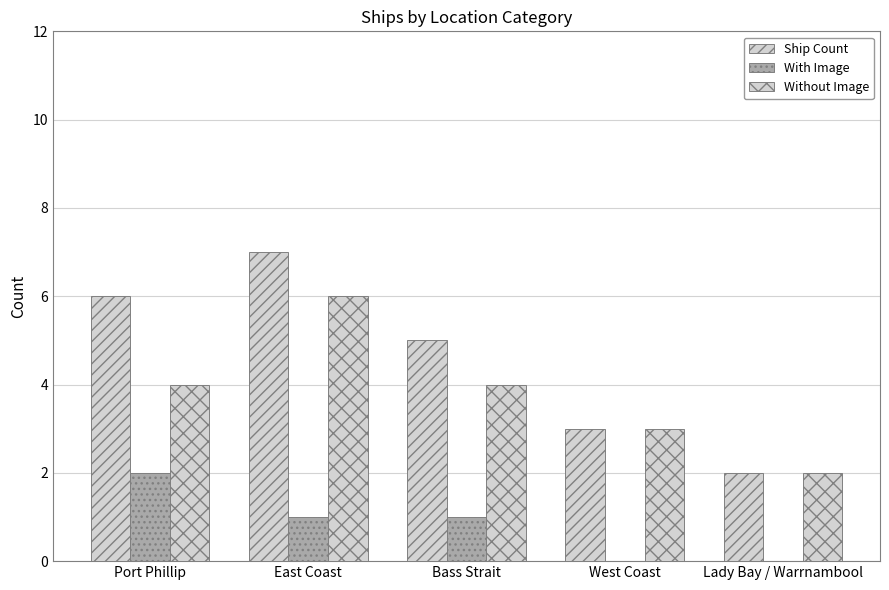

Does the chart contain stacked bars?

No